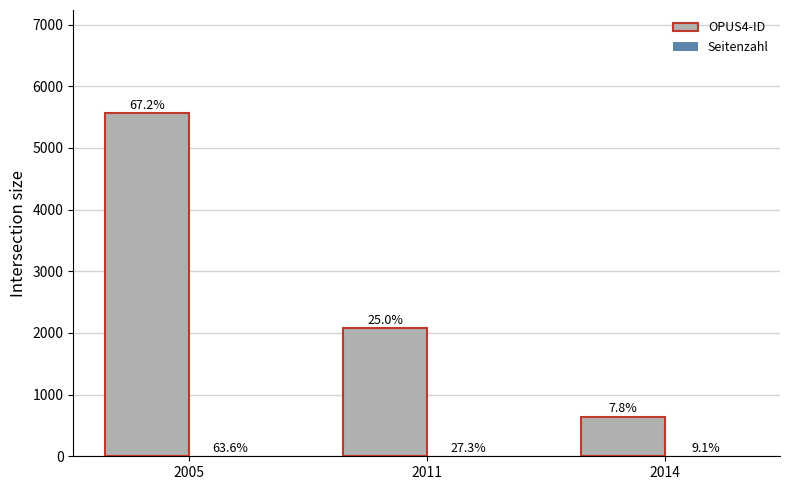

Where does the Seitenzahl series first go above 3?

2005